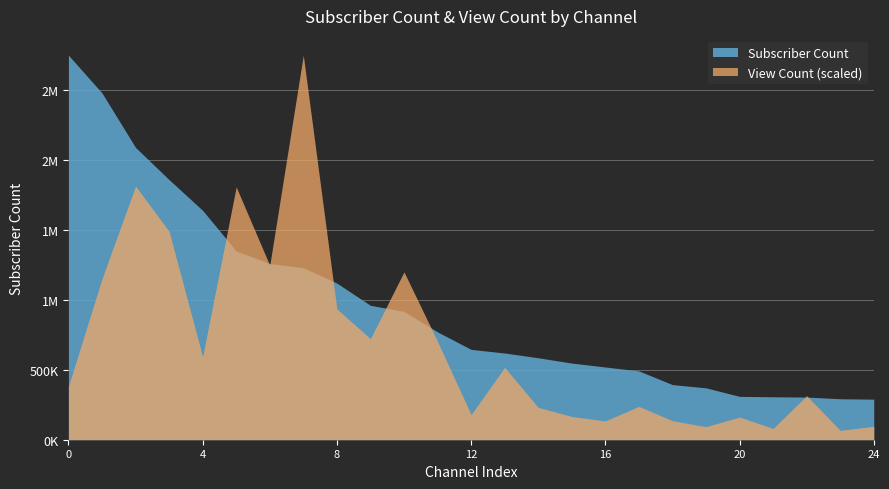

True or false: Subscriber Count has a value of 555485 at Hugh Jeffreys.

False